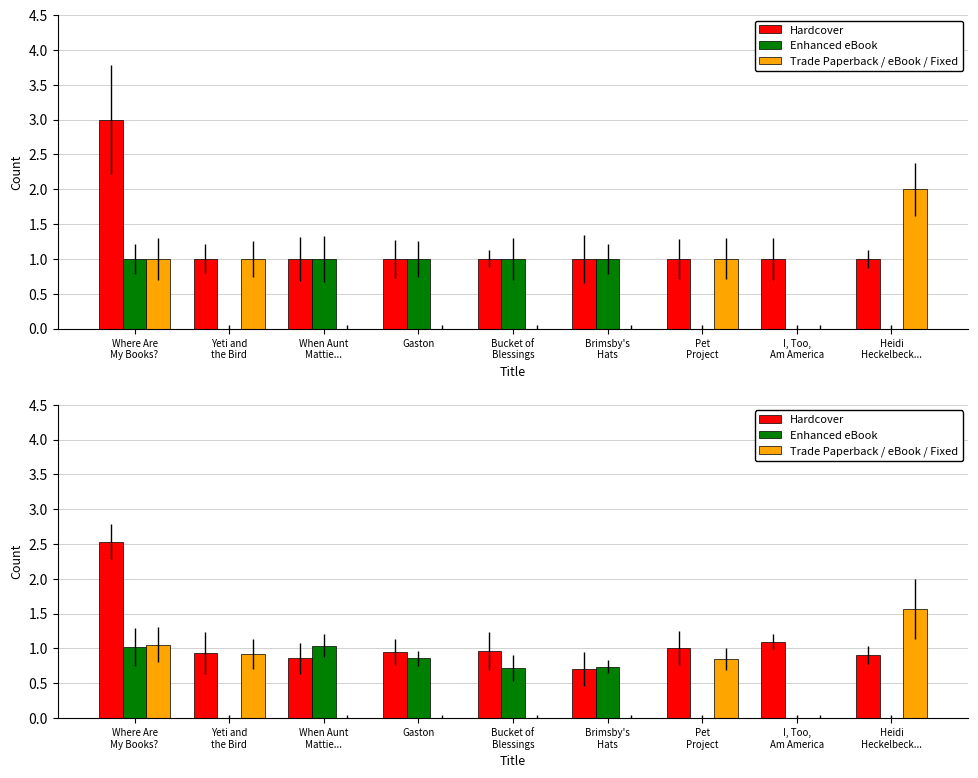

True or false: Enhanced eBook has a value of 0.9 at Gaston.

True